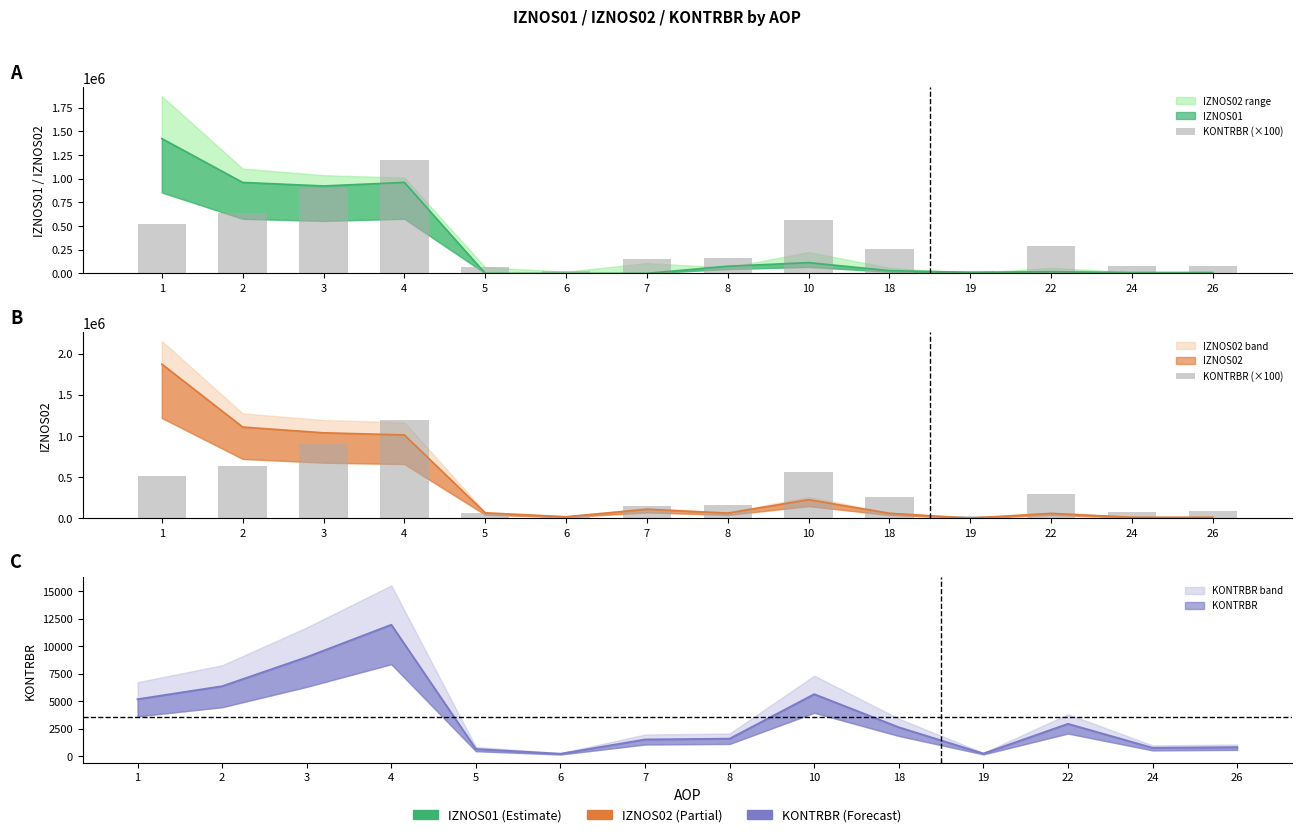

Reading left to right, transcribe all the data shown in this chart.

1=516817.0	2=634968.0	3=899441.0	4=1193397.0	5=64201.0	6=21014.0	7=151039.0	8=158370.0	10=562513.0	18=261732.0	19=23103.0	22=293144.0	24=75109.0	26=81368.0